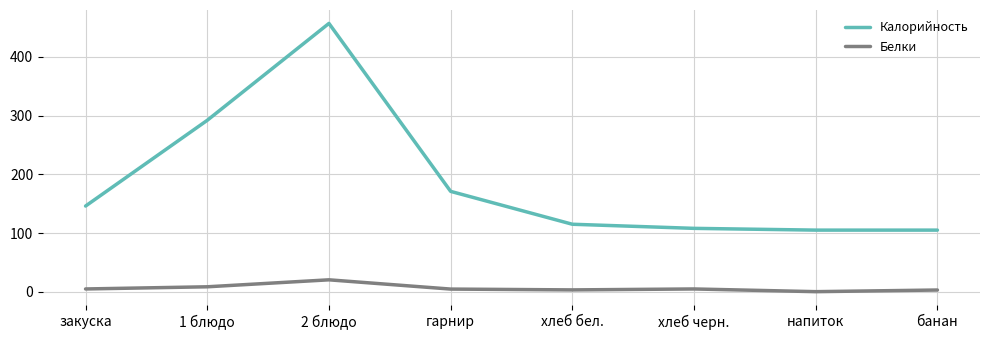

At which label is Калорийность closest to 281?

1 блюдо